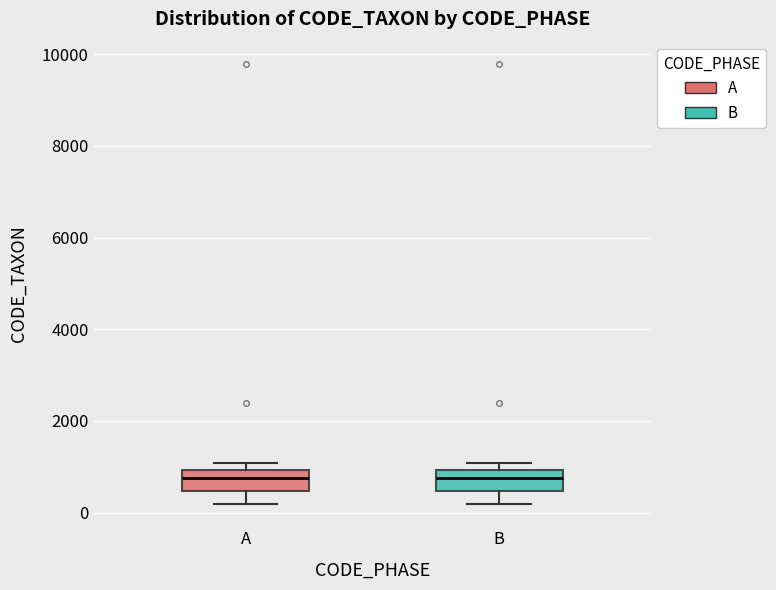

Reading left to right, read every box against the y-axis: the position of its median line, the range the box covers, and the ends of its whiskers. The values are not printed on the chart, so give them approximately, as read against the axis.

A: median 800, box 400 to 1000, whiskers 200 to 1000 (just above the box's upper edge)
B: median 800, box 400 to 1000, whiskers 200 to 1000 (just above the box's upper edge)